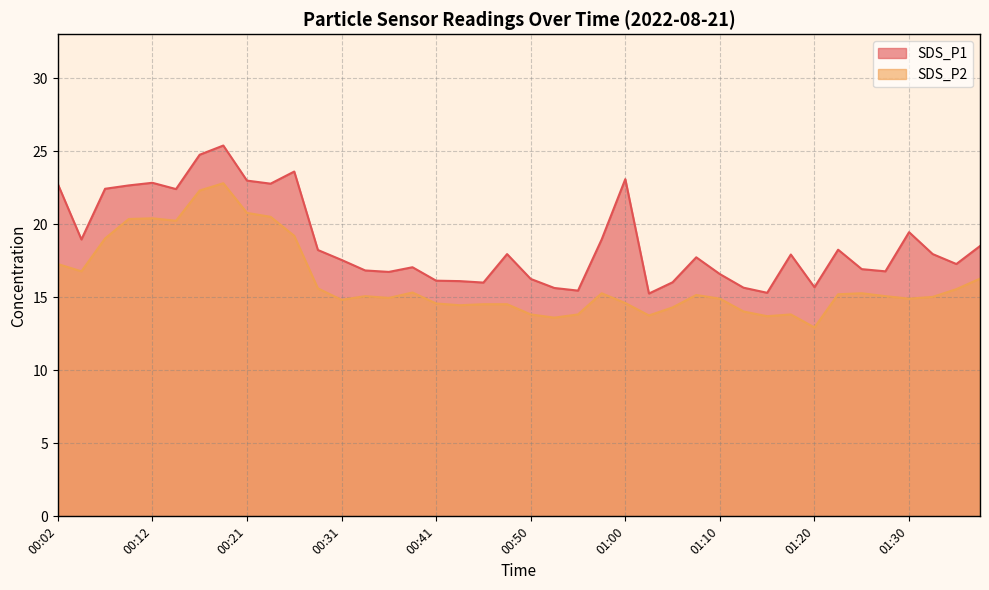

Rank the series by their average value, from highest to lowest.

SDS_P1, SDS_P2